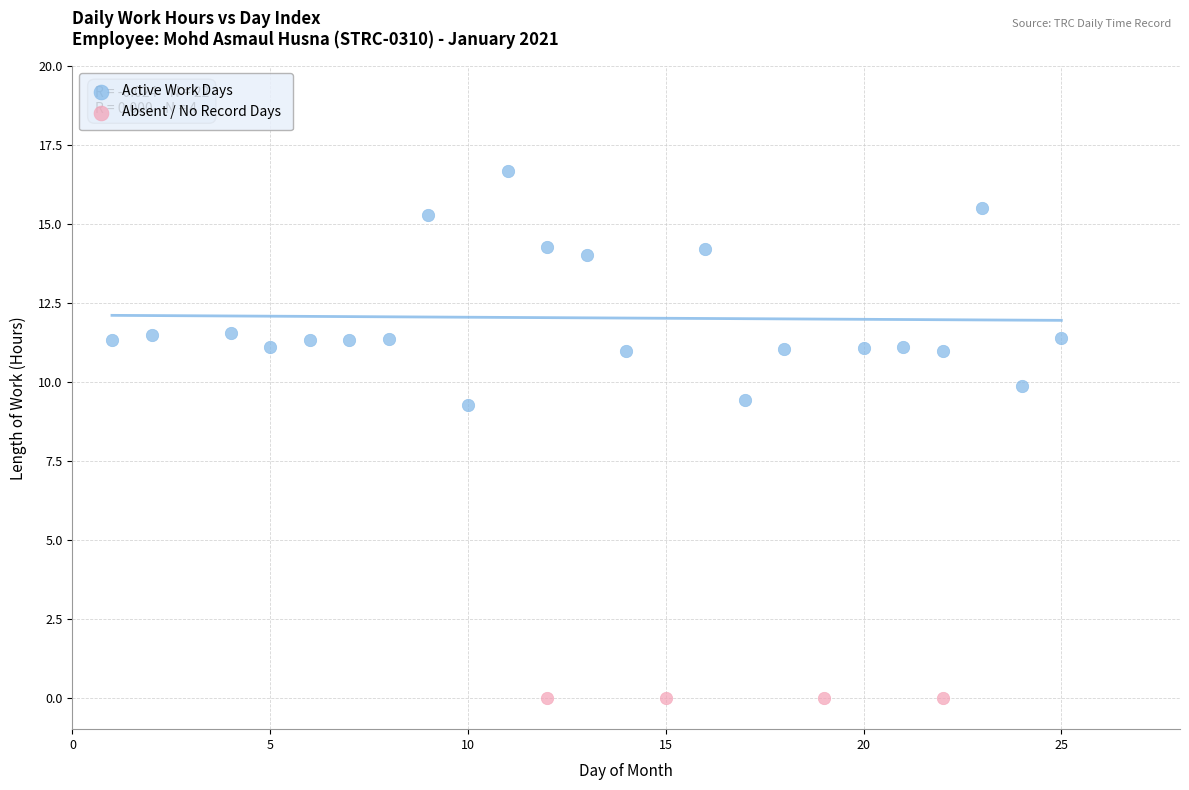

Which series reaches the maximum Y coordinate?

Active Work Days